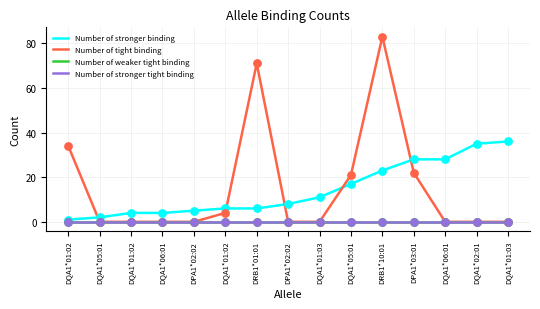

At how many categories does at least one series exceed 57?

2